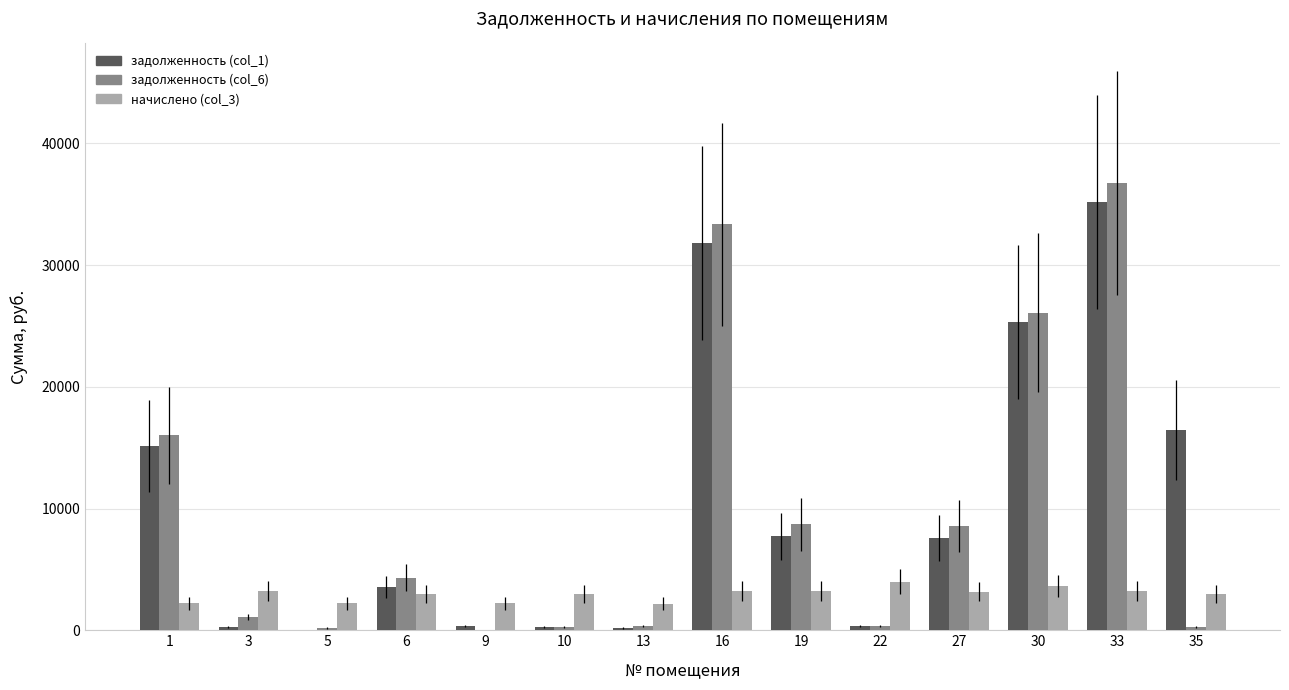

Count the number of categories in the chart.

14